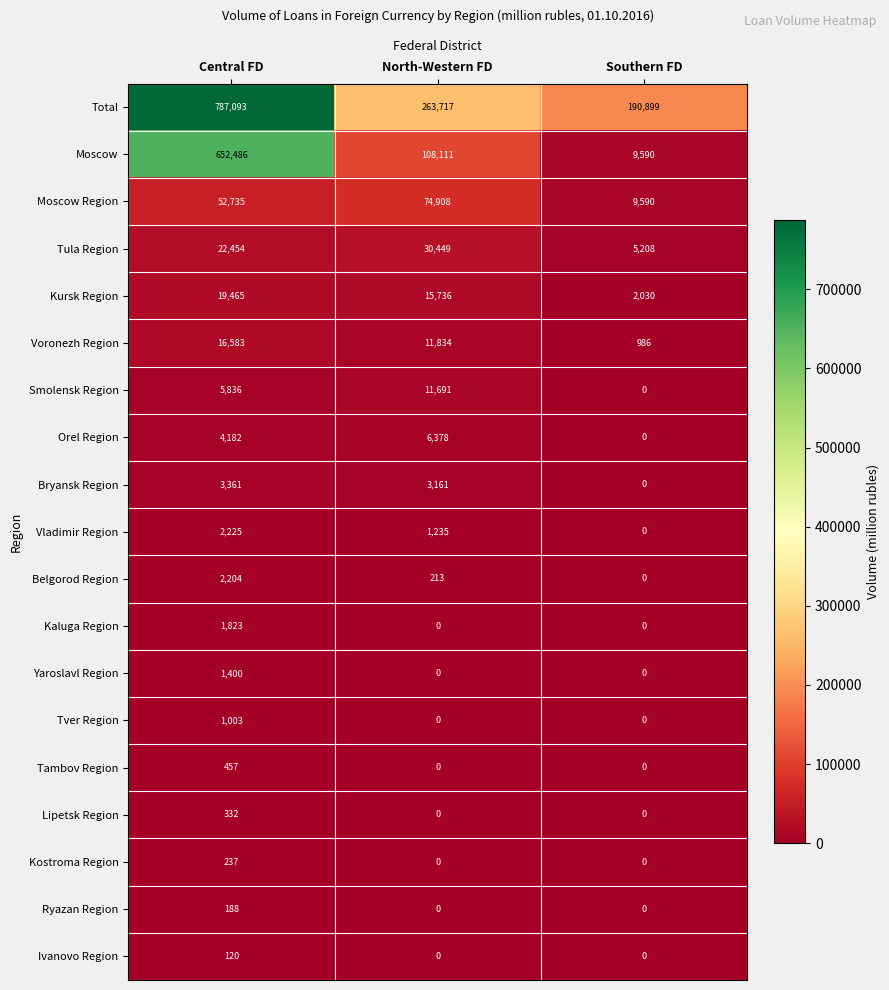

Between Central FD and North-Western FD, which series saw the biggest shift?

Moscow